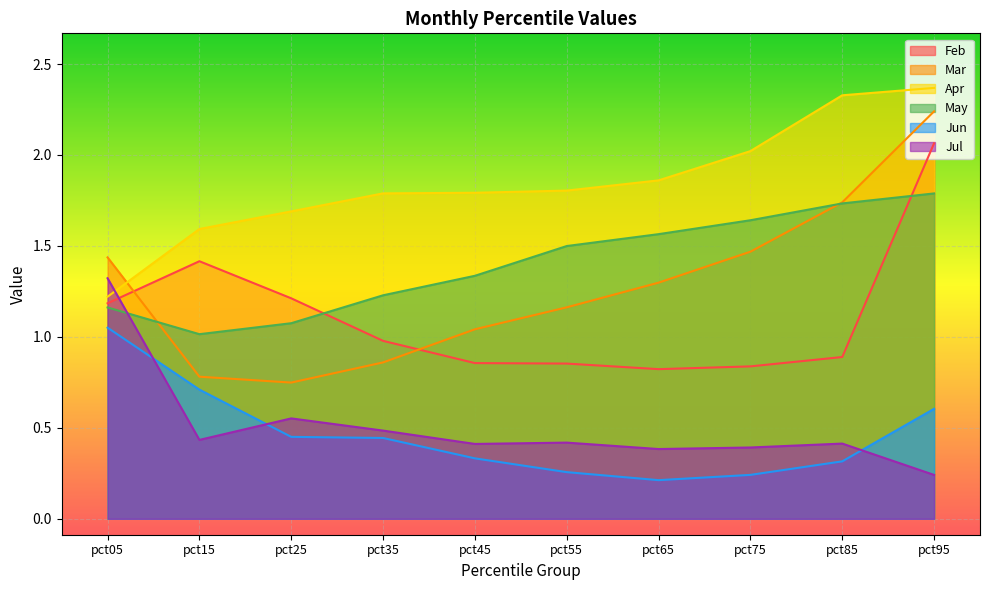

Does the chart display data point markers on the line(s)?

No